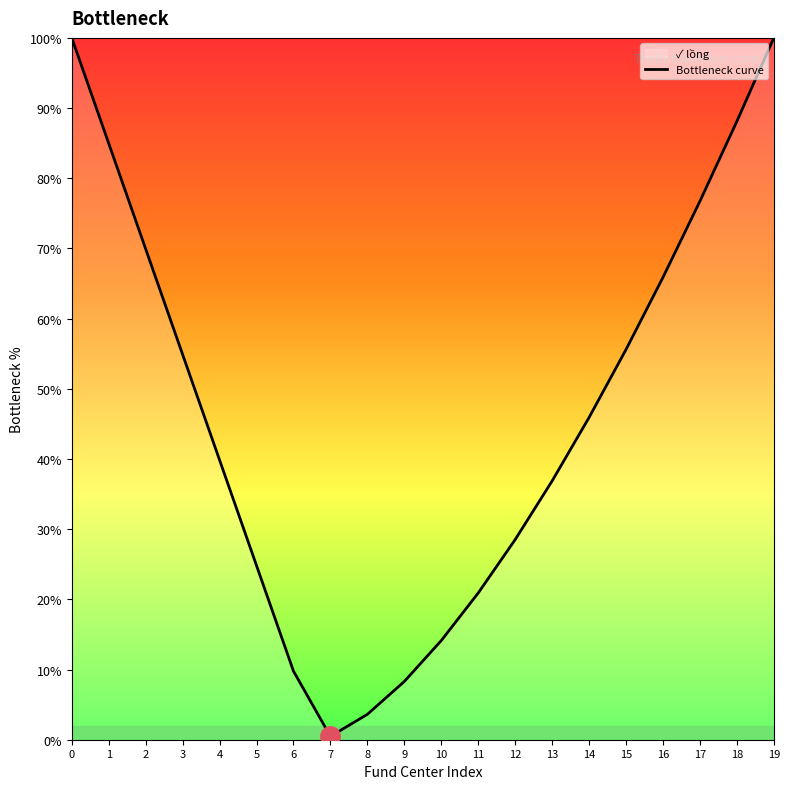

What is the value of the 9th point from the left?

3.6